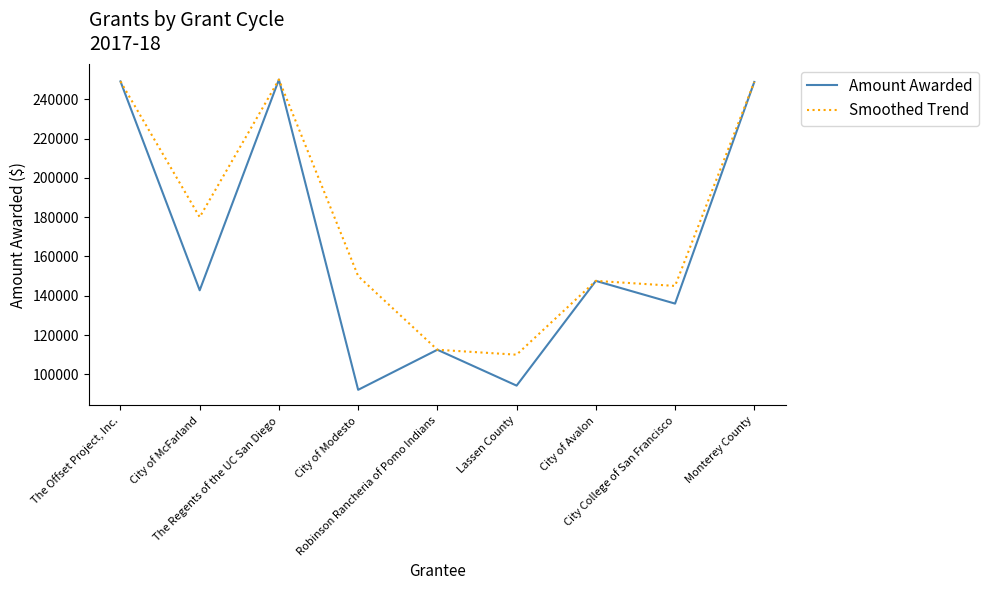

What is the total value across all series at Monterey County?

497588